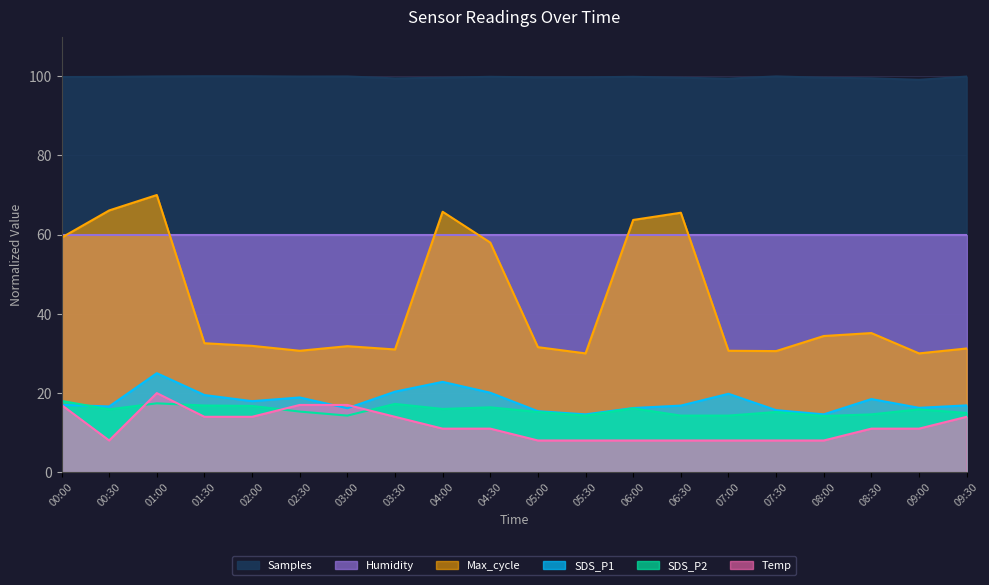

What is the label of the 8th point from the right?

06:00